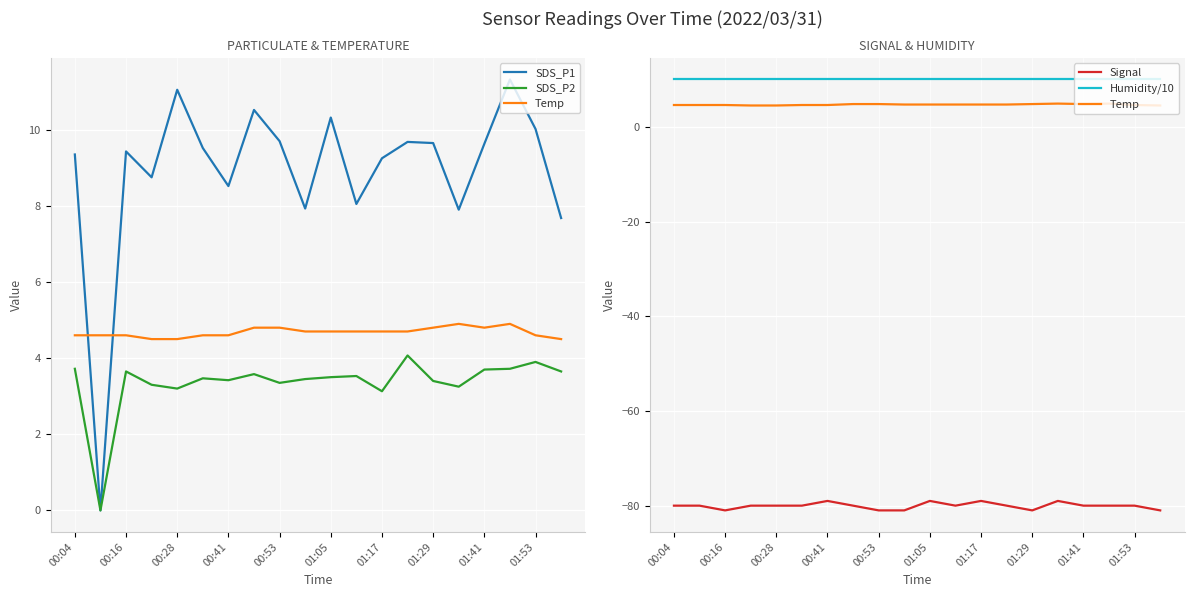

At how many categories does at least one series exceed 4?

20